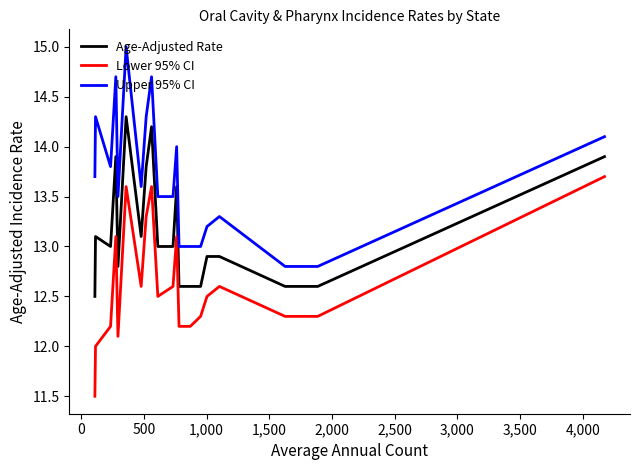

Which series has the largest total across all categories?

Upper 95% CI